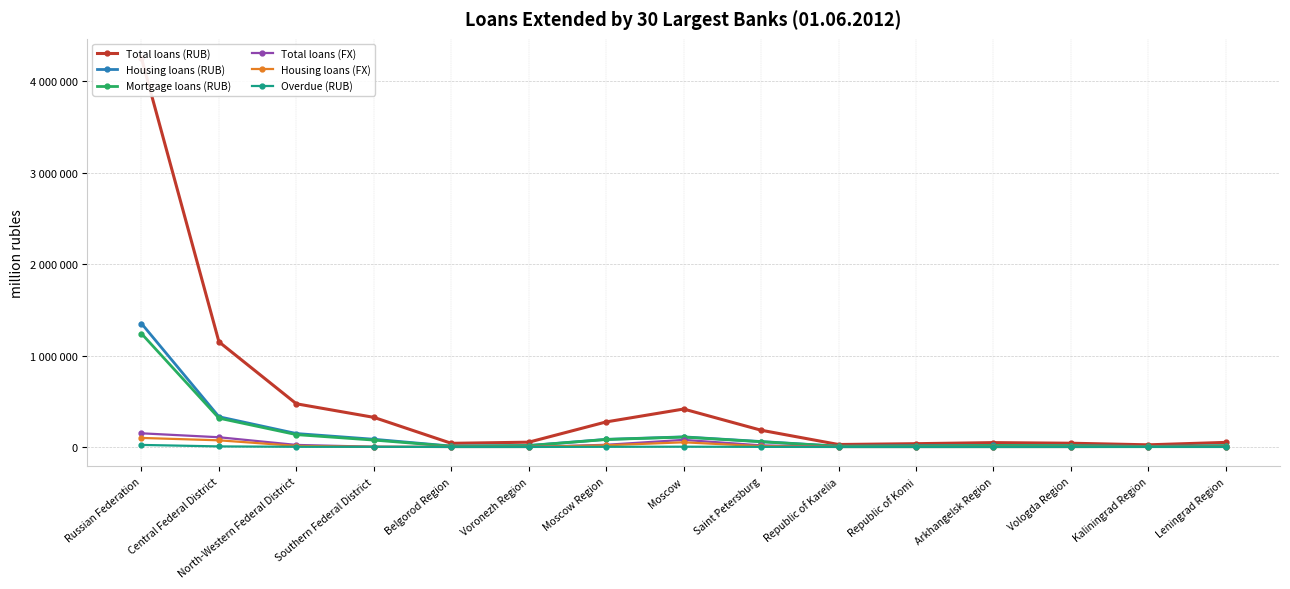

Reading left to right, extract all data points from this chart.

Total loans (RUB): Russian Federation=4251072	Central Federal District=1149834	North-Western Federal District=472212	Southern Federal District=323840	Belgorod Region=39958	Voronezh Region=52378	Moscow Region=274084	Moscow=414991	Saint Petersburg=183260	Republic of Karelia=26952	Republic of Komi=35913	Arkhangelsk Region=47638	Vologda Region=41028	Kaliningrad Region=23507	Leningrad Region=50057
Housing loans (RUB): Russian Federation=1350147	Central Federal District=330835	North-Western Federal District=147032	Southern Federal District=84419	Belgorod Region=9836	Voronezh Region=15956	Moscow Region=83177	Moscow=110465	Saint Petersburg=59516	Republic of Karelia=8234	Republic of Komi=14313	Arkhangelsk Region=16671	Vologda Region=14170	Kaliningrad Region=5746	Leningrad Region=14344
Mortgage loans (RUB): Russian Federation=1239850	Central Federal District=314828	North-Western Federal District=134858	Southern Federal District=75236	Belgorod Region=7971	Voronezh Region=14509	Moscow Region=81839	Moscow=108136	Saint Petersburg=57090	Republic of Karelia=7684	Republic of Komi=10377	Arkhangelsk Region=15519	Vologda Region=13157	Kaliningrad Region=5306	Leningrad Region=13328
Total loans (FX): Russian Federation=149449	Central Federal District=106380	North-Western Federal District=22283	Southern Federal District=2804	Belgorod Region=398	Voronezh Region=475	Moscow Region=23906	Moscow=77709	Saint Petersburg=17601	Republic of Karelia=172	Republic of Komi=148	Arkhangelsk Region=268	Vologda Region=343	Kaliningrad Region=1948	Leningrad Region=1389
Housing loans (FX): Russian Federation=98880	Central Federal District=72903	North-Western Federal District=11576	Southern Federal District=2054	Belgorod Region=333	Voronezh Region=310	Moscow Region=18525	Moscow=51068	Saint Petersburg=9045	Republic of Karelia=133	Republic of Komi=104	Arkhangelsk Region=176	Vologda Region=304	Kaliningrad Region=710	Leningrad Region=828
Overdue (RUB): Russian Federation=22393	Central Federal District=6169	North-Western Federal District=2006	Southern Federal District=1747	Belgorod Region=70	Voronezh Region=305	Moscow Region=1774	Moscow=2934	Saint Petersburg=1157	Republic of Karelia=45	Republic of Komi=37	Arkhangelsk Region=70	Vologda Region=146	Kaliningrad Region=207	Leningrad Region=253